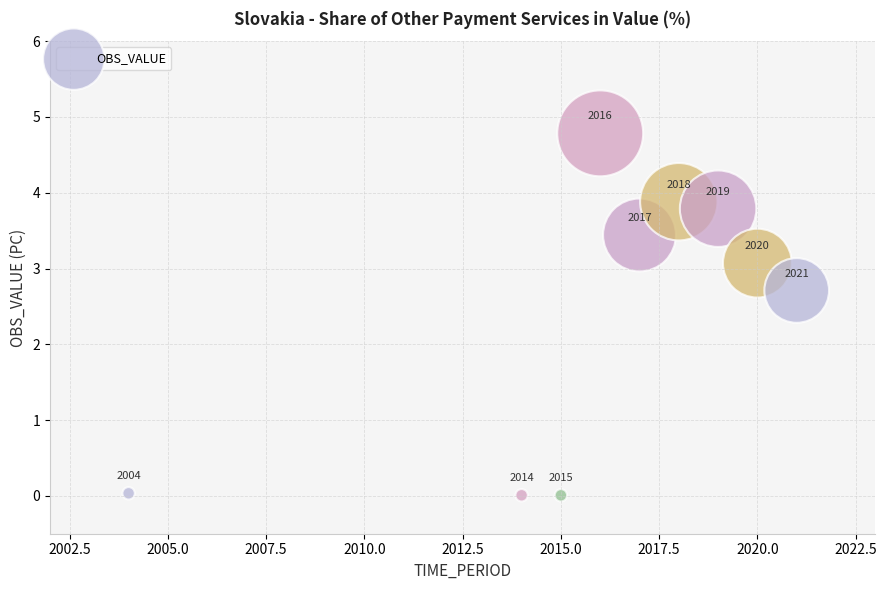

What is the range of X values (max minus min)?

17.0